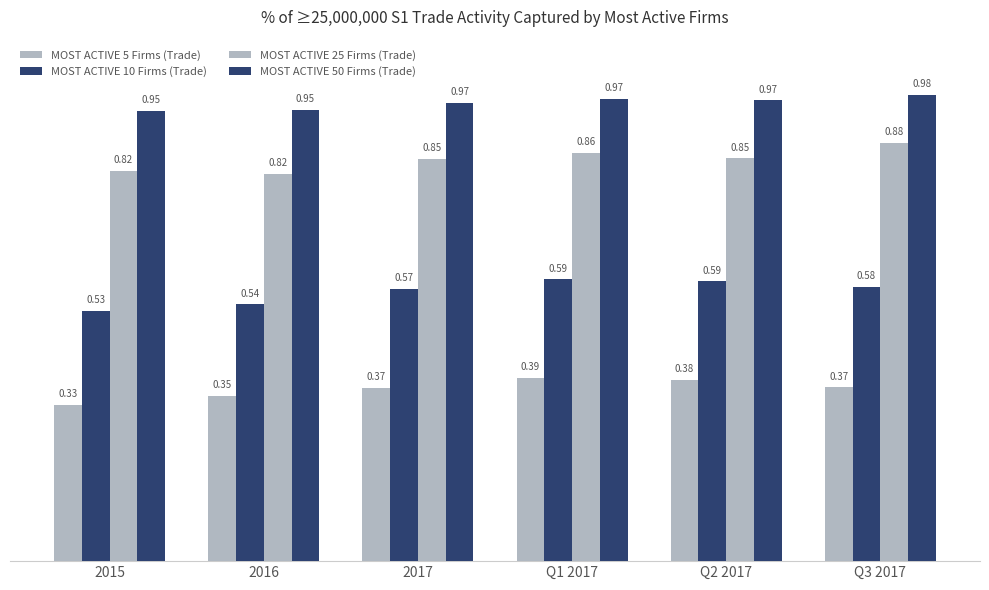

Which category has the lowest value across all series?

2015